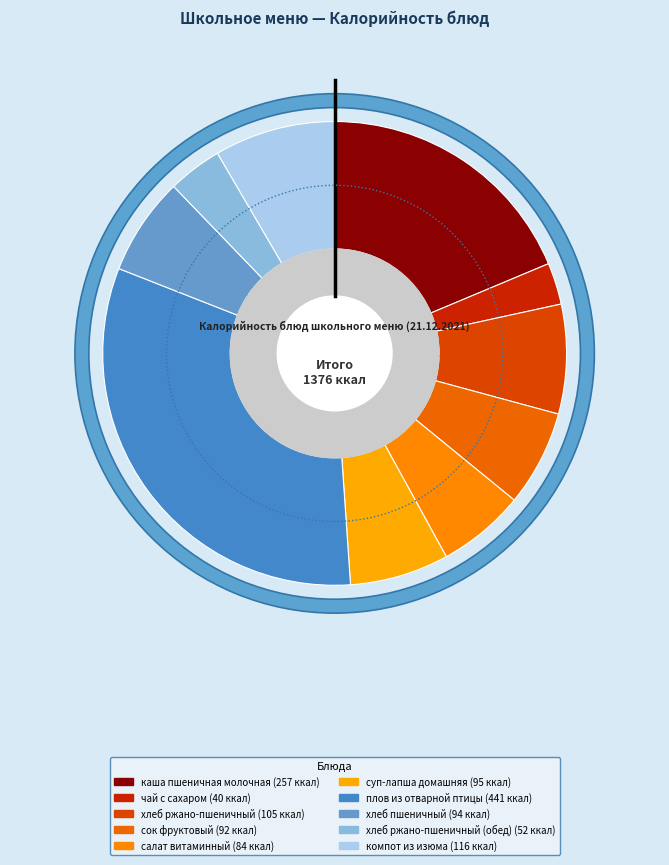

Which category has the biggest portion of the pie?

плов из отварной птицы